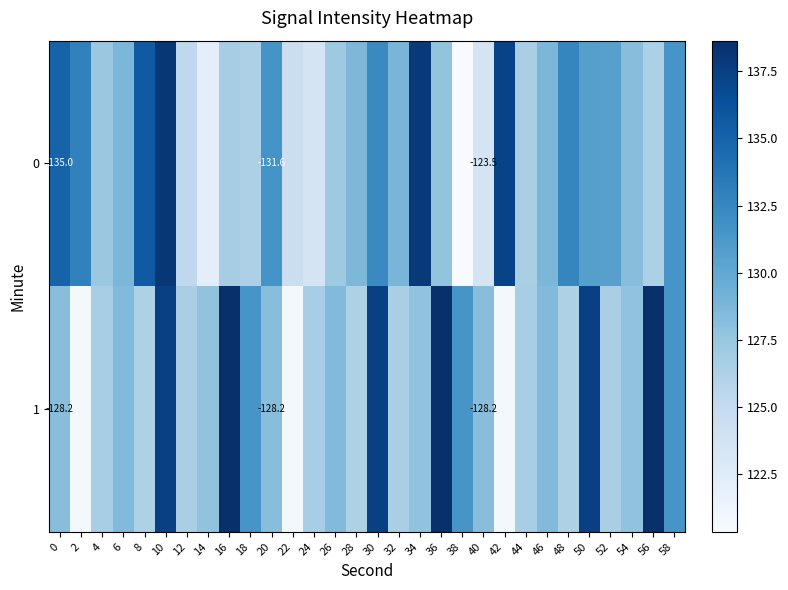

What is the sum of all 1 values?

3876.8